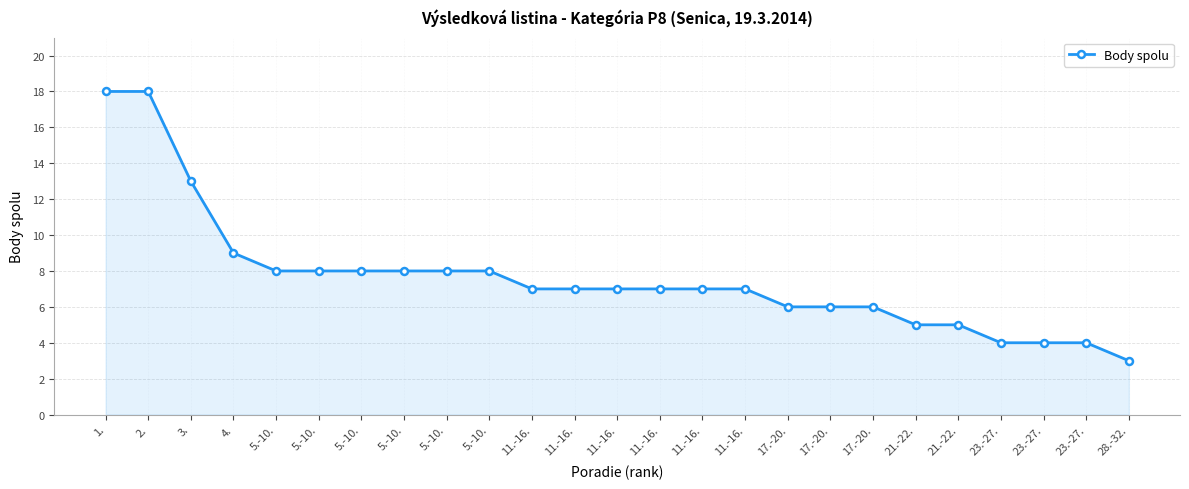

Is this an area chart (filled region under the line)?

Yes